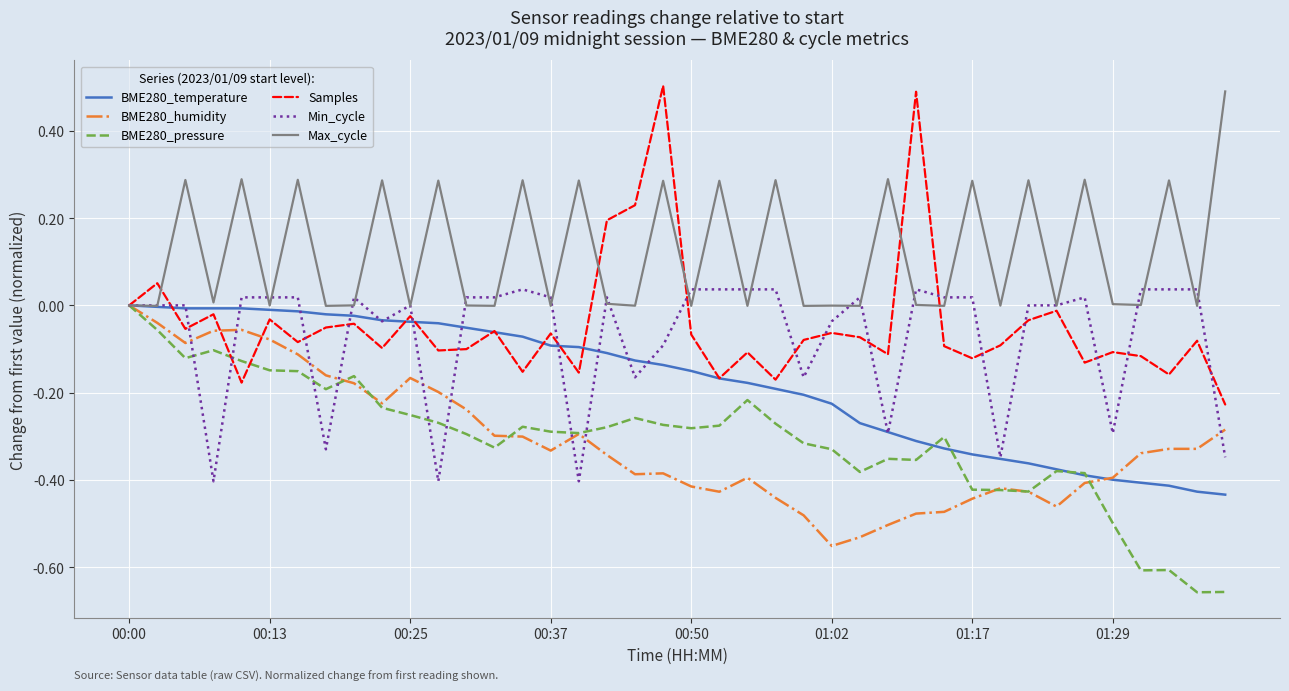

Which series has the largest range (max minus min)?

Samples